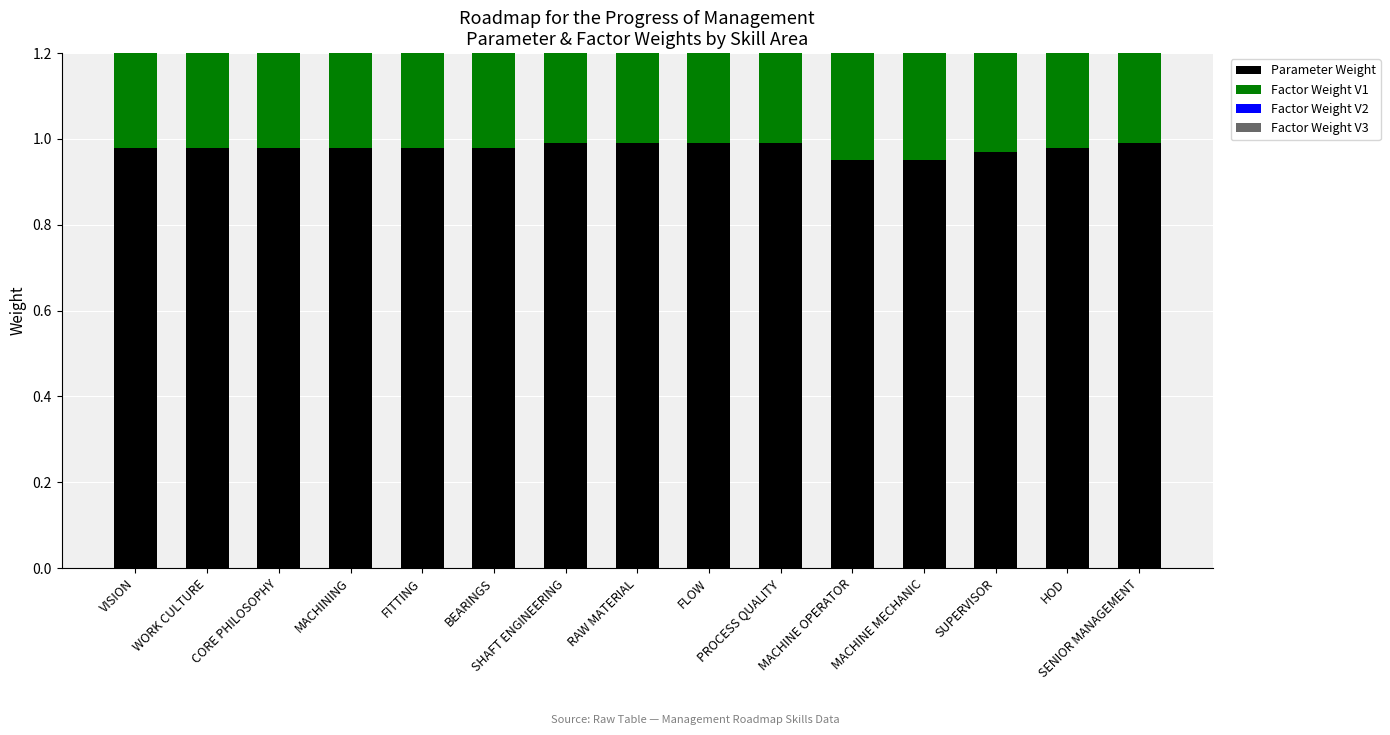

Which series has the widest spread of values?

Factor Weight V1